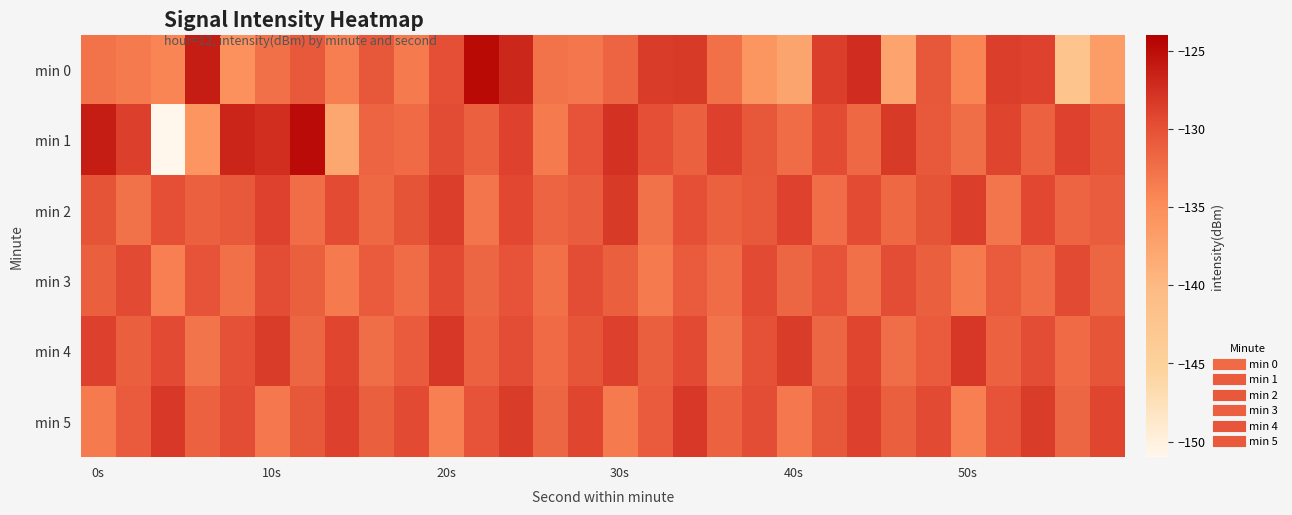

Reading left to right, extract all data points from this chart.

min 0: -132.7	-133.3	-134.2	-126.1	-135.3	-132.5	-130.6	-133.6	-130.4	-133.4	-129.9	-124.8	-126.9	-132.7	-133.0	-131.6	-128.5	-128.3	-132.5	-135.8	-137.5	-128.6	-127.3	-137.4	-130.5	-134.2	-128.6	-128.9	-142.3	-136.7
min 1: -126.2	-128.7	-150.9	-135.8	-126.7	-127.4	-124.9	-137.7	-131.5	-132.1	-129.6	-131.2	-128.9	-133.5	-130.1	-127.7	-129.9	-131.2	-128.8	-130.5	-132.1	-129.6	-131.9	-128.2	-130.7	-132.3	-129.0	-131.5	-128.9	-130.3
min 2: -130.2	-132.6	-129.9	-131.2	-130.6	-128.9	-132.2	-129.6	-131.9	-130.2	-128.6	-132.9	-129.2	-131.6	-130.9	-128.2	-132.6	-129.9	-131.2	-130.6	-128.9	-132.2	-129.6	-131.9	-130.2	-128.6	-132.9	-129.2	-131.6	-130.9
min 3: -131.1	-129.5	-133.8	-130.1	-132.5	-129.8	-131.1	-133.5	-130.8	-132.1	-129.5	-131.8	-130.1	-132.5	-129.8	-131.1	-133.5	-130.8	-132.1	-129.5	-131.8	-130.1	-132.5	-129.8	-131.1	-133.5	-130.8	-132.1	-129.5	-131.8
min 4: -128.8	-131.1	-129.4	-132.8	-130.1	-128.4	-131.8	-129.1	-132.4	-130.8	-128.1	-131.4	-129.8	-132.1	-130.4	-128.8	-131.1	-129.4	-132.8	-130.1	-128.4	-131.8	-129.1	-132.4	-130.8	-128.1	-131.4	-129.8	-132.1	-130.4
min 5: -133.5	-130.8	-128.1	-131.5	-129.8	-133.1	-130.5	-128.8	-131.1	-129.5	-133.8	-130.1	-128.5	-131.8	-129.1	-133.5	-130.8	-128.1	-131.5	-129.8	-133.1	-130.5	-128.8	-131.1	-129.5	-133.8	-130.1	-128.5	-131.8	-129.1